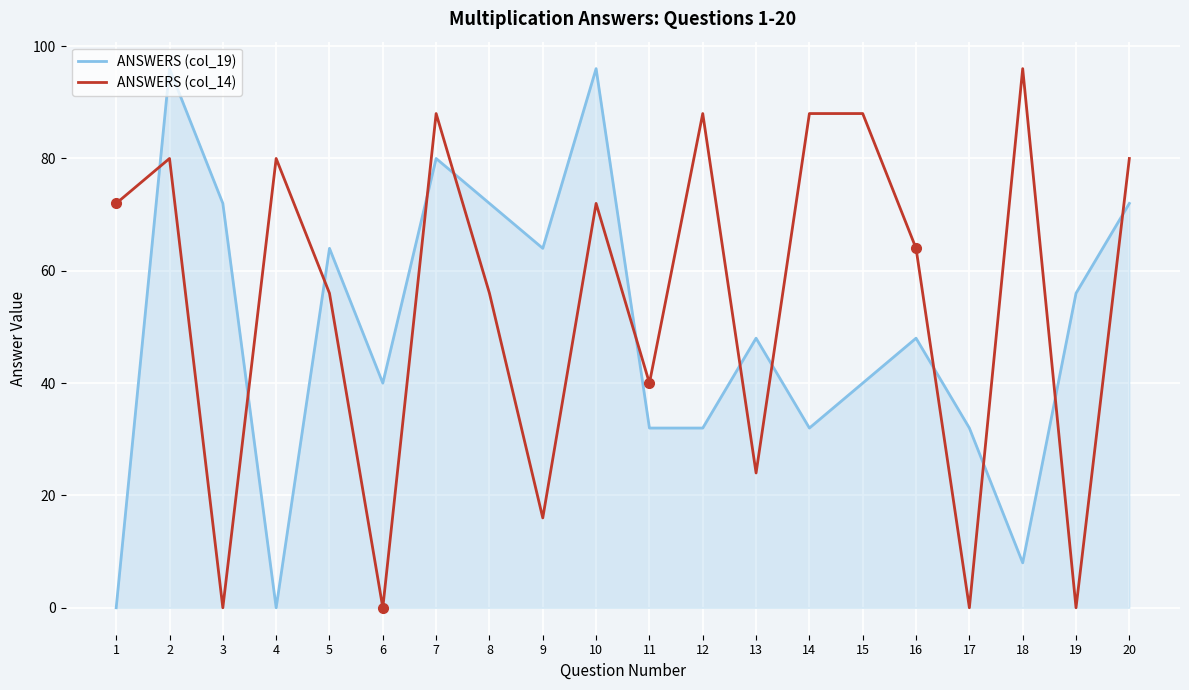

Read the ANSWERS (col_19) value at 11, to the nearest 5.

30